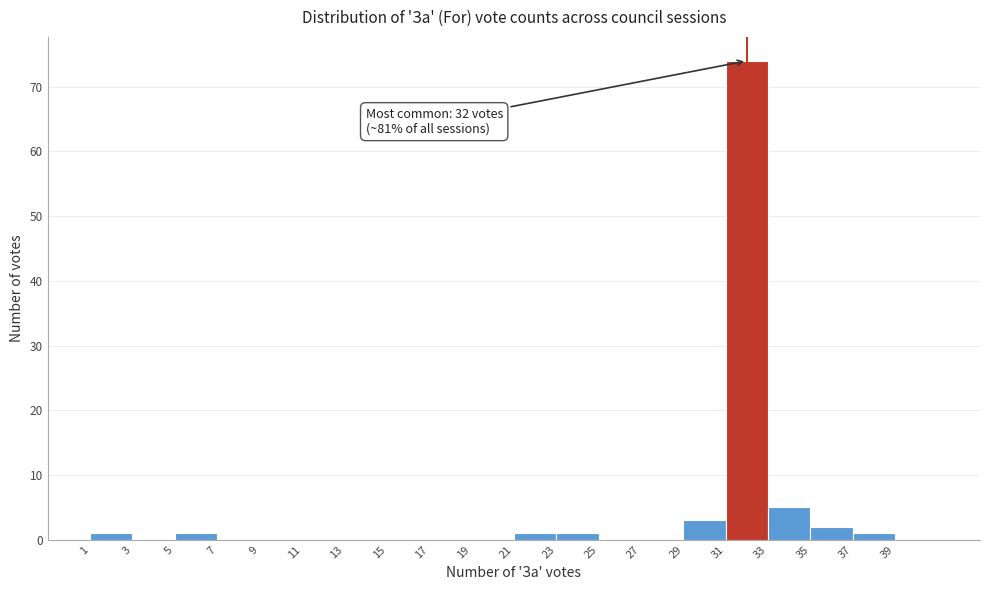

Which range on the x-axis has the tallest bar?

31 to 33